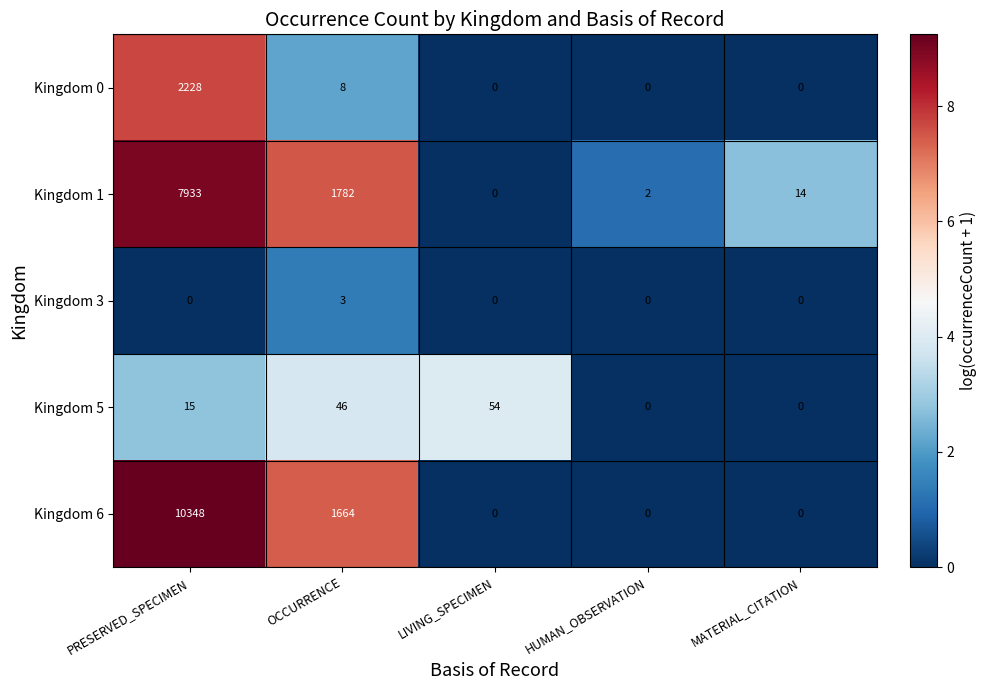

What is the difference between the highest and lowest values at OCCURRENCE?

1779